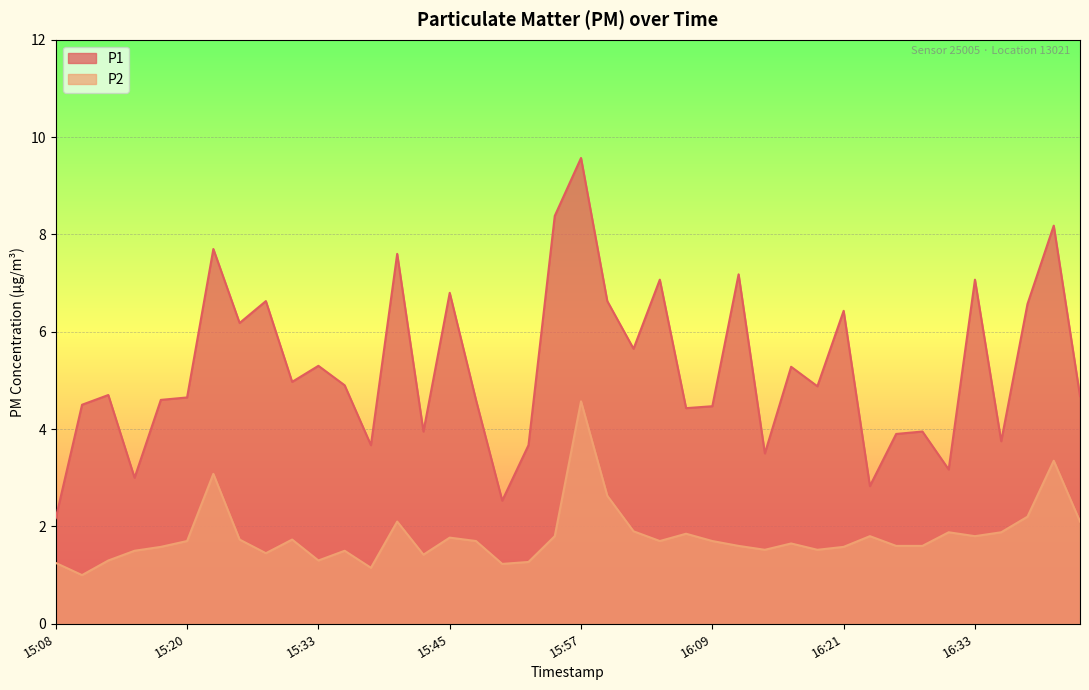

What is the spread (max minus min) of values at 15:45?

5.0